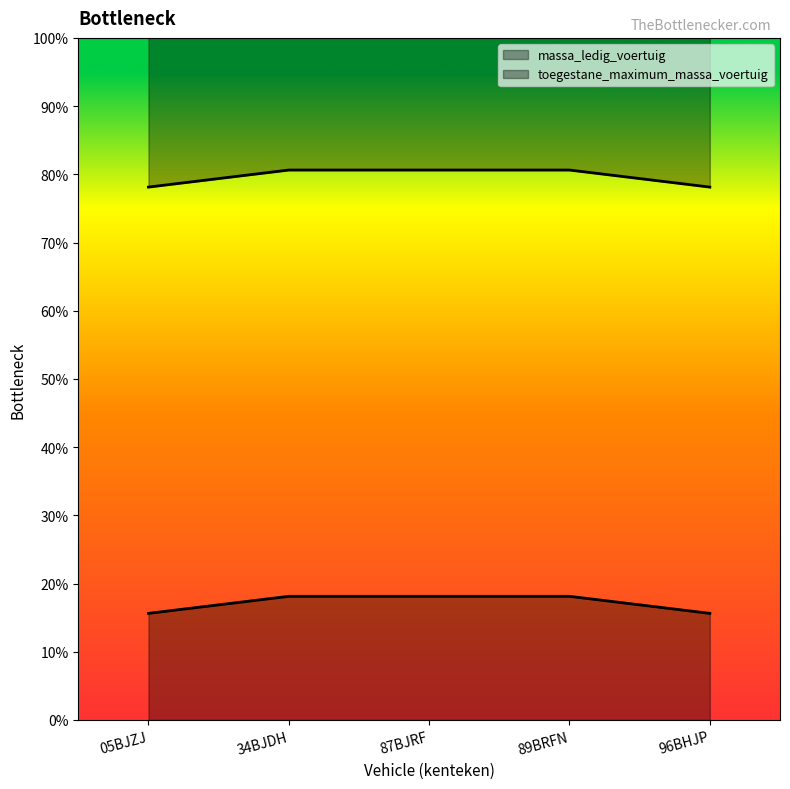

Where is massa_ledig_voertuig nearest to the value 1435?

05BJZJ